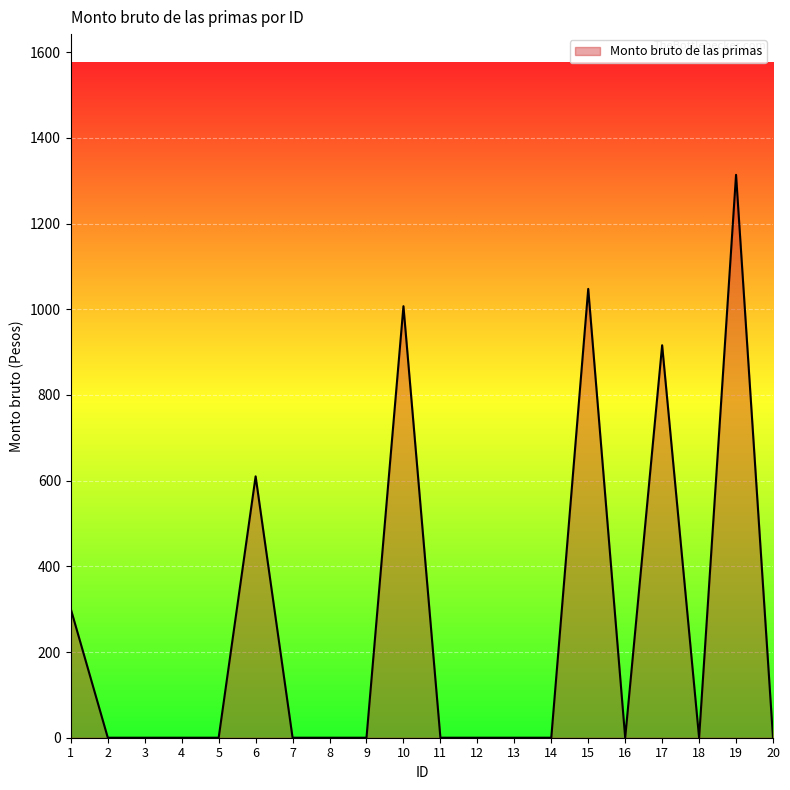

How many categories are shown in the chart?

20